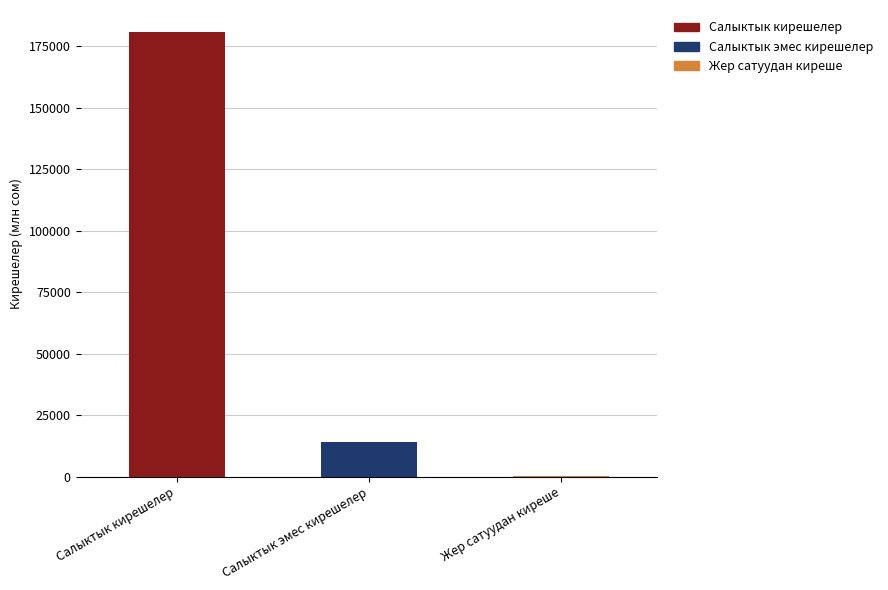

What is the label of the 3rd bar from the right?

Салыктык кирешелер